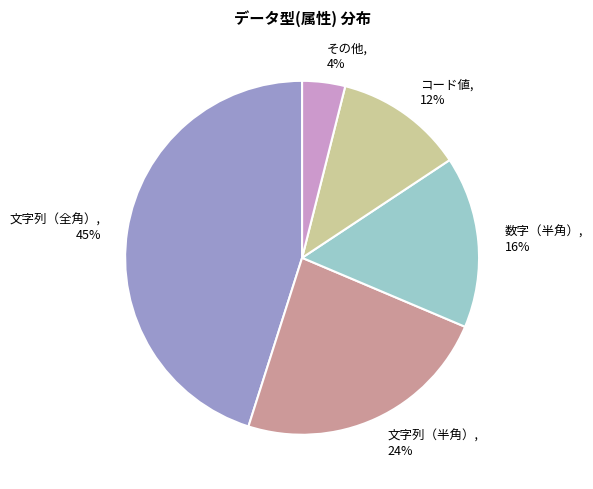

What is the ratio of the value at 文字列（半角） to the value at コード値?

2.0